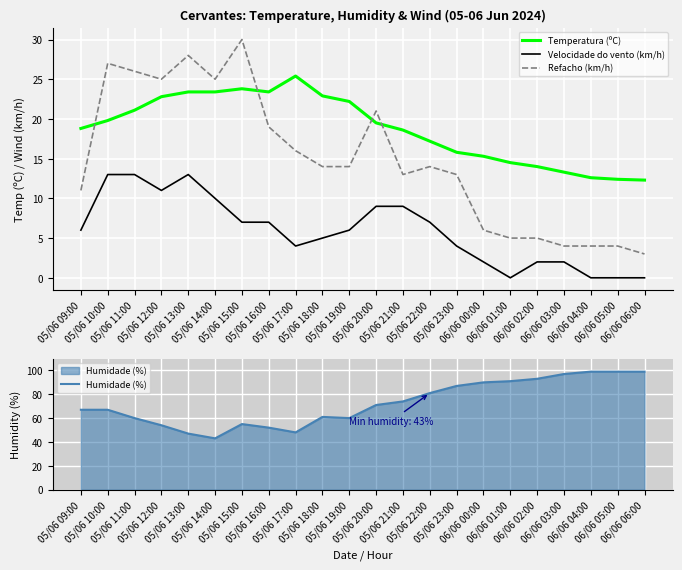

What is the average value of the Humidade (%) series?

72.5